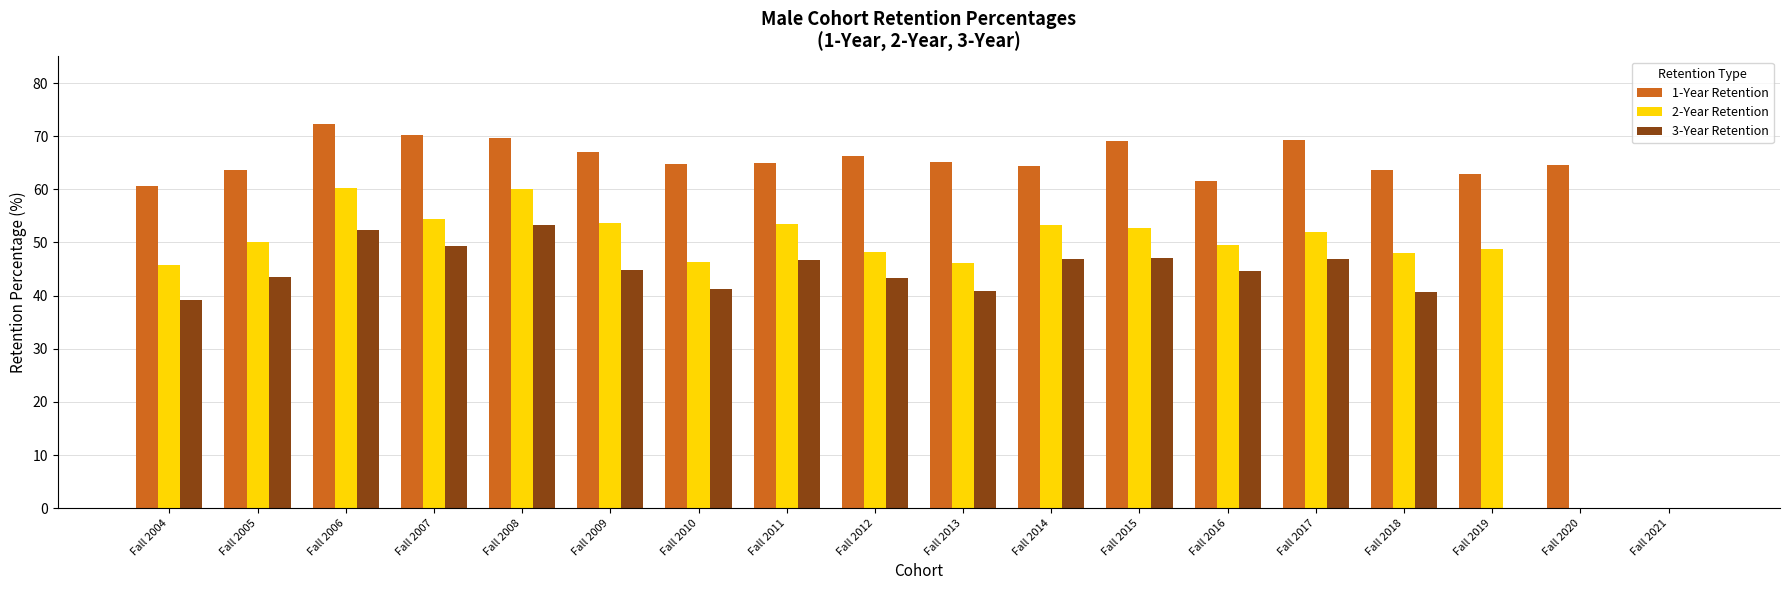

What is the sum of all 1-Year Retention values?

1119.9